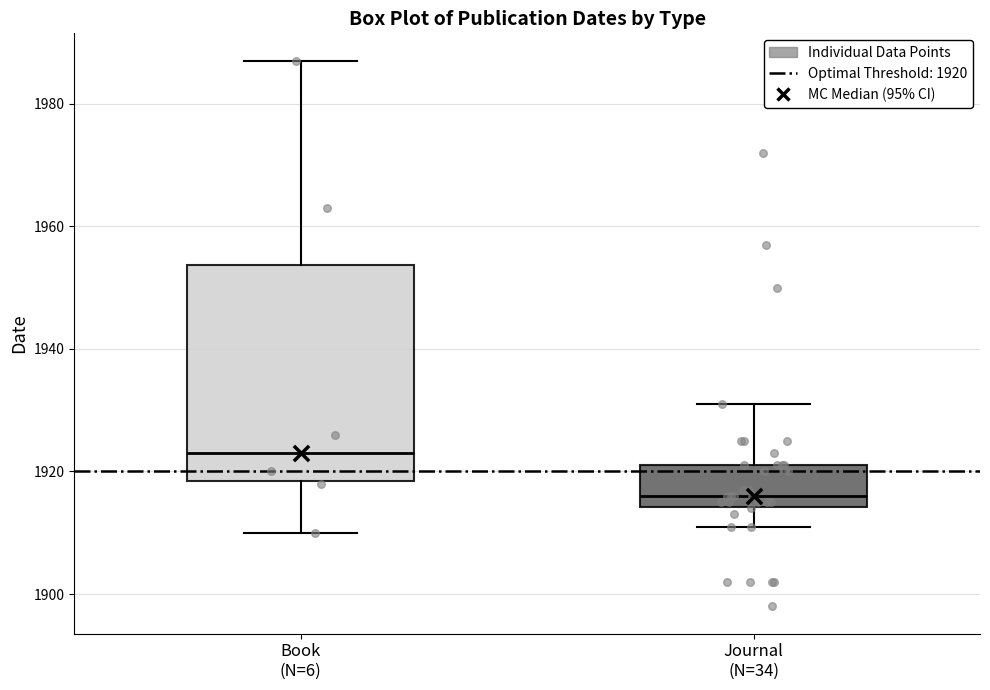

Reading left to right, transcribe this box plot: for each box, give where its median line is, the range the box spans, and where its two whiskers end, as read against the y-axis. The values are not printed on the chart, so give them approximately, as read against the axis.

Book (N=6): median 1924, box 1918 to 1954, whiskers 1910 to 1988
Journal (N=34): median 1916, box 1914 to 1922, whiskers 1912 to 1932